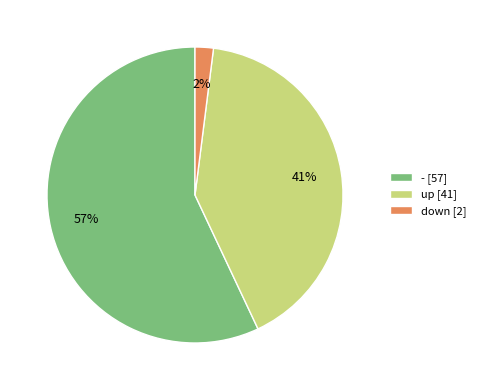

To the nearest percent, what is the difference between the up and down slice percentages?

39%